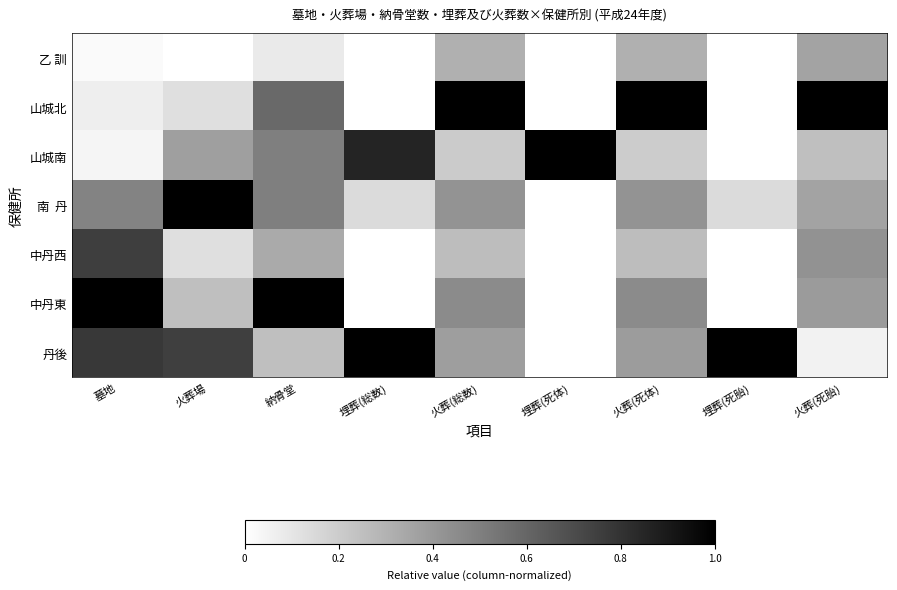

At 埋葬(死体), list the series in order from largest to smallest.

山城南, 乙 訓, 山城北, 南 丹, 中丹西, 中丹東, 丹後